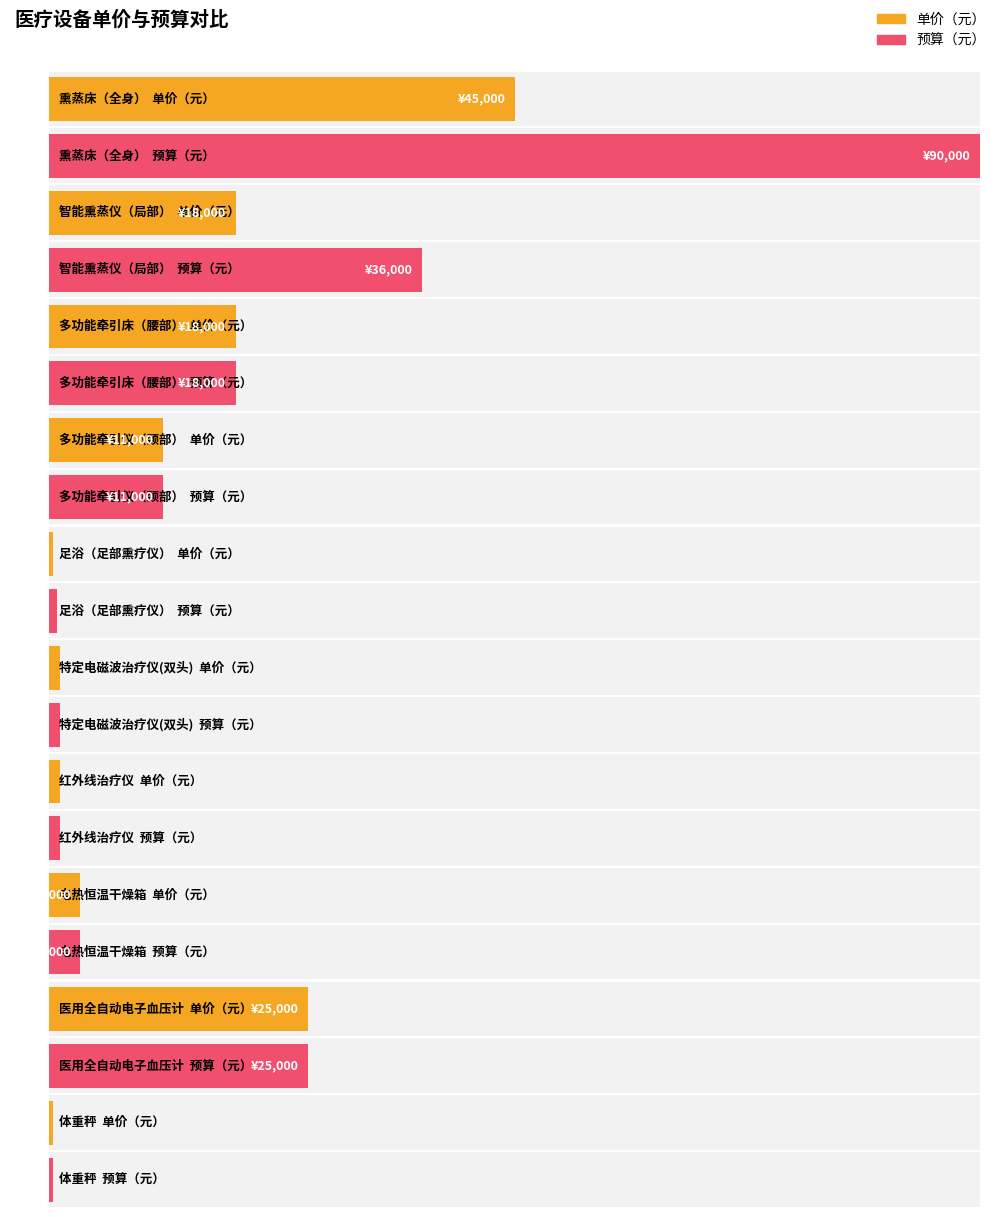

Is the value of 预算（元） at 医用全自动电子血压计 greater than the value of 单价（元） at 特定电磁波治疗仪(双头)?

Yes